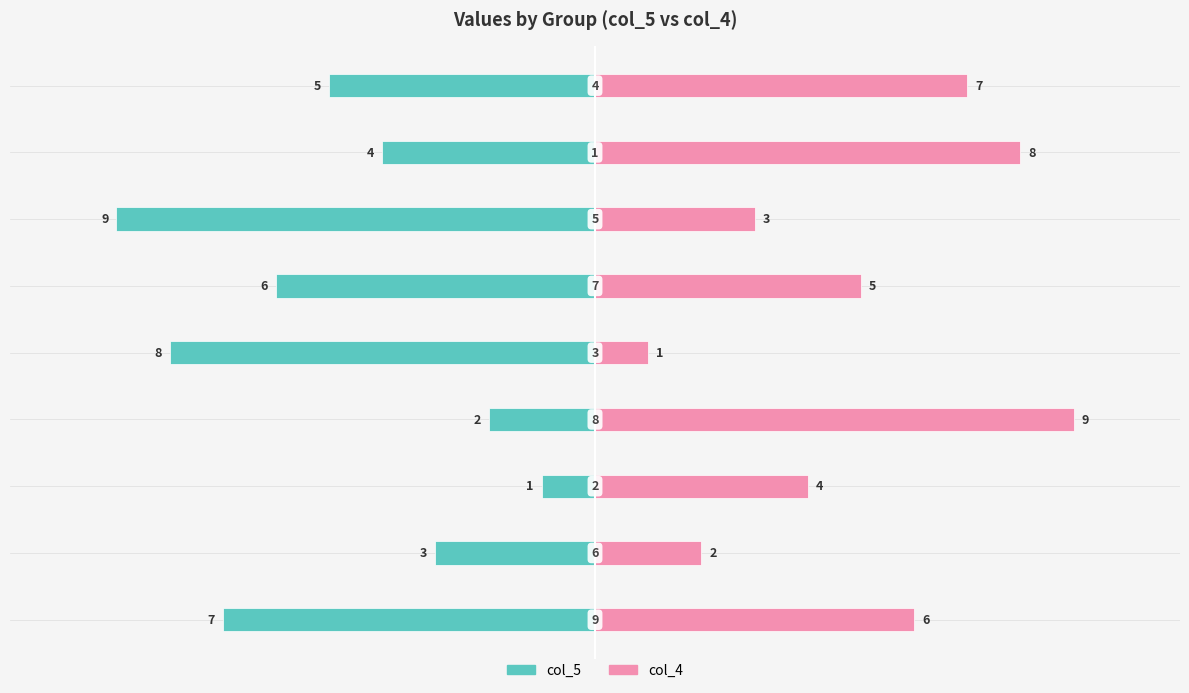

Which series changed the most between 0.0 and 7.5?

col_4